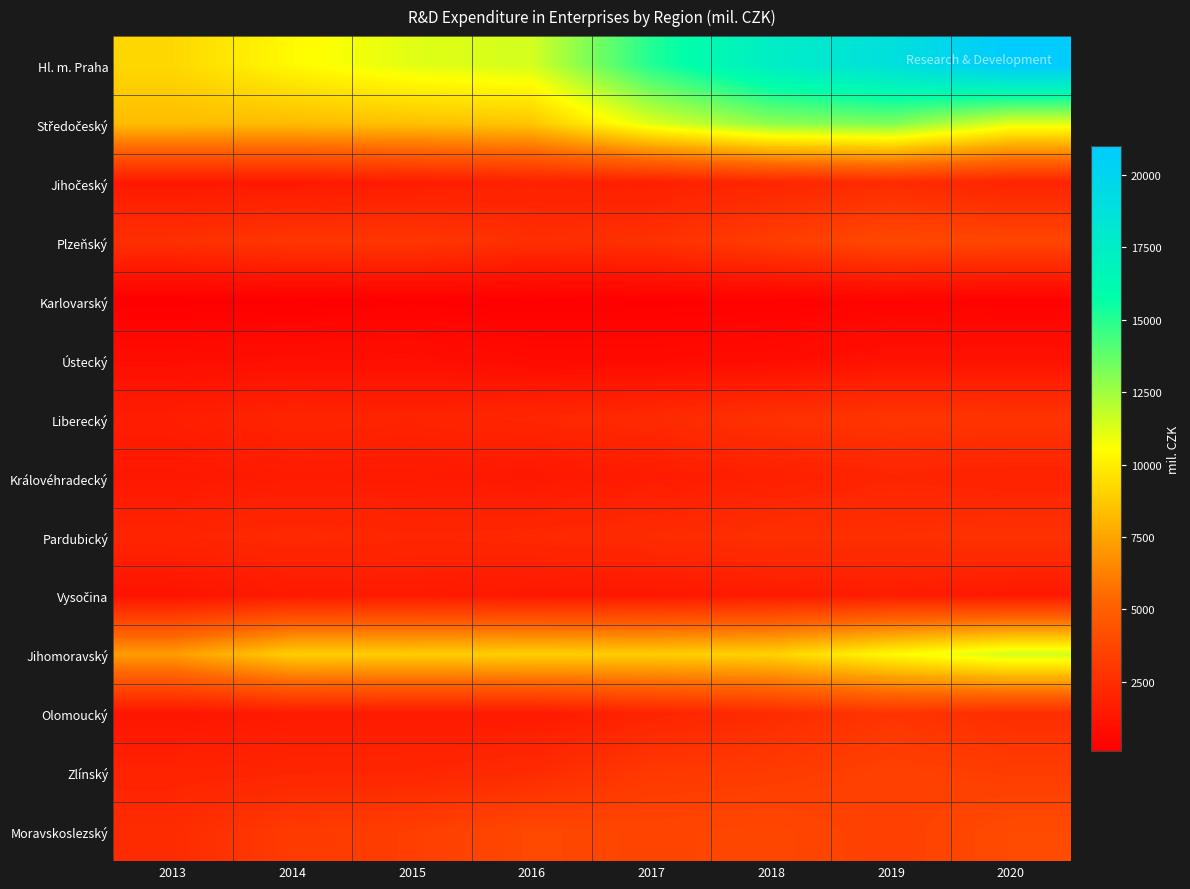

Between 2016 and 2013, which is larger?

2016